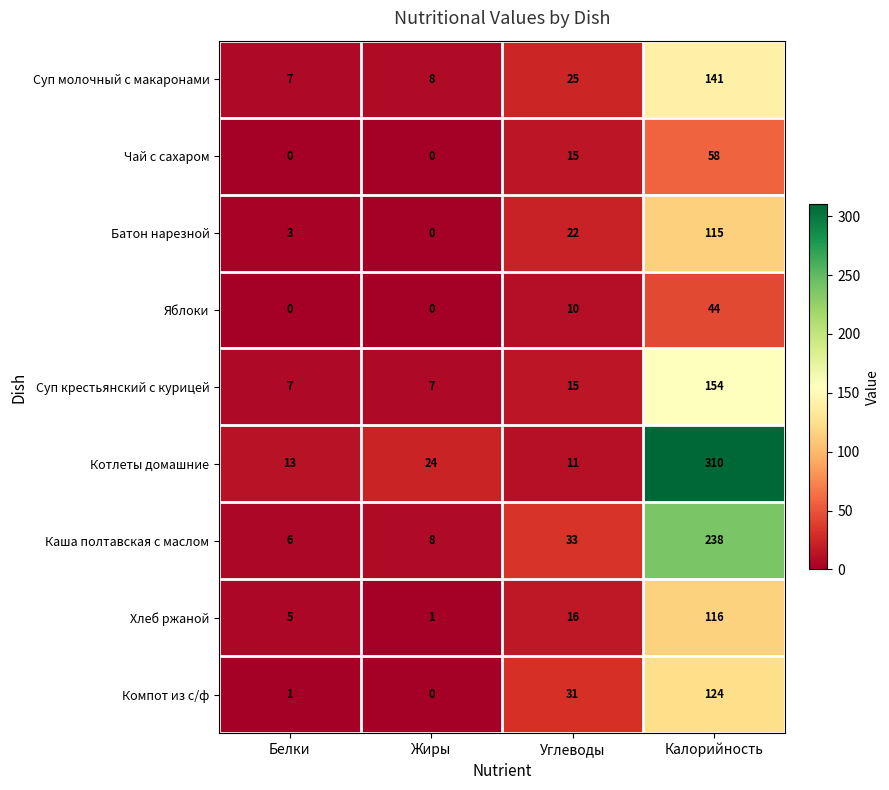

Which label corresponds to the largest value in the chart?

Калорийность